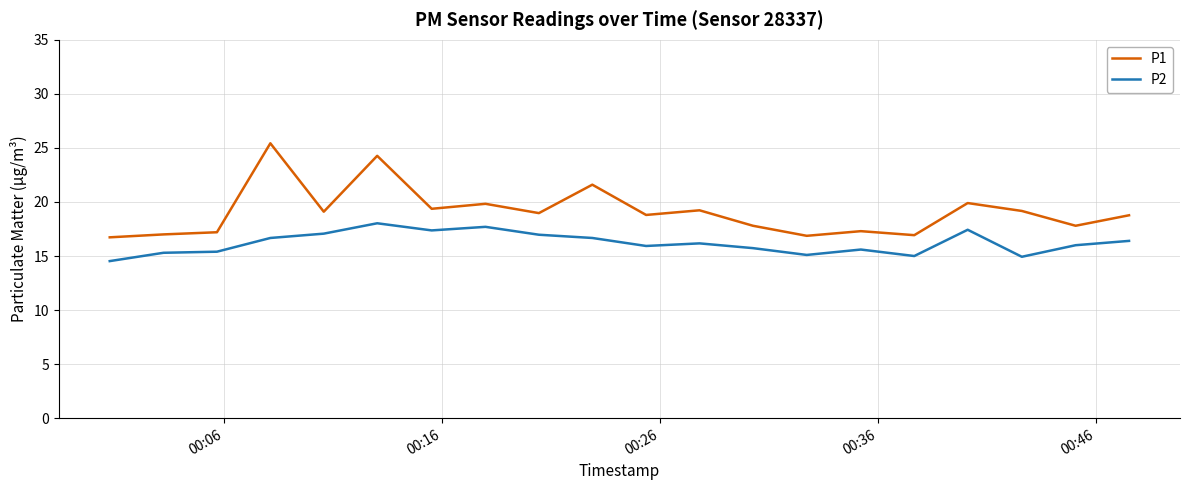

What is the sum of all P2 values?

324.0